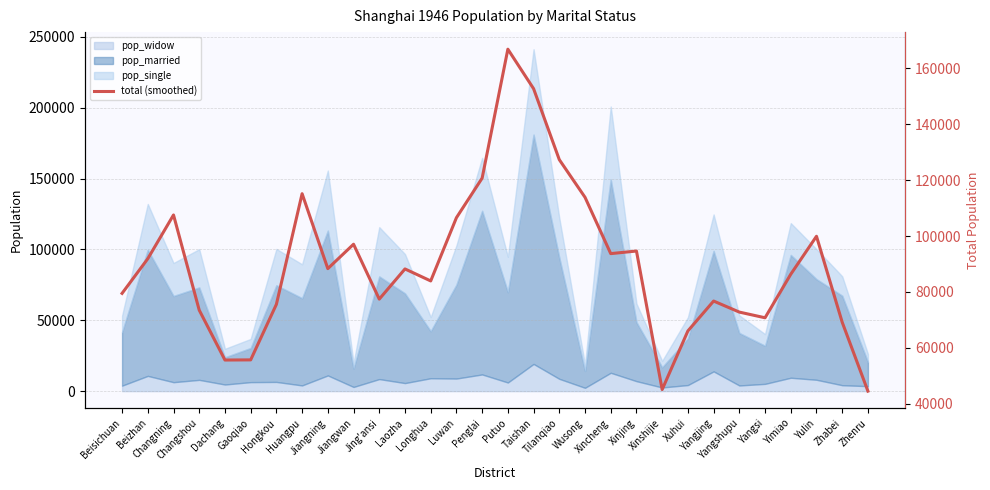

How many points are lower than both their immediate neighbors (excluding endpoints)?

7